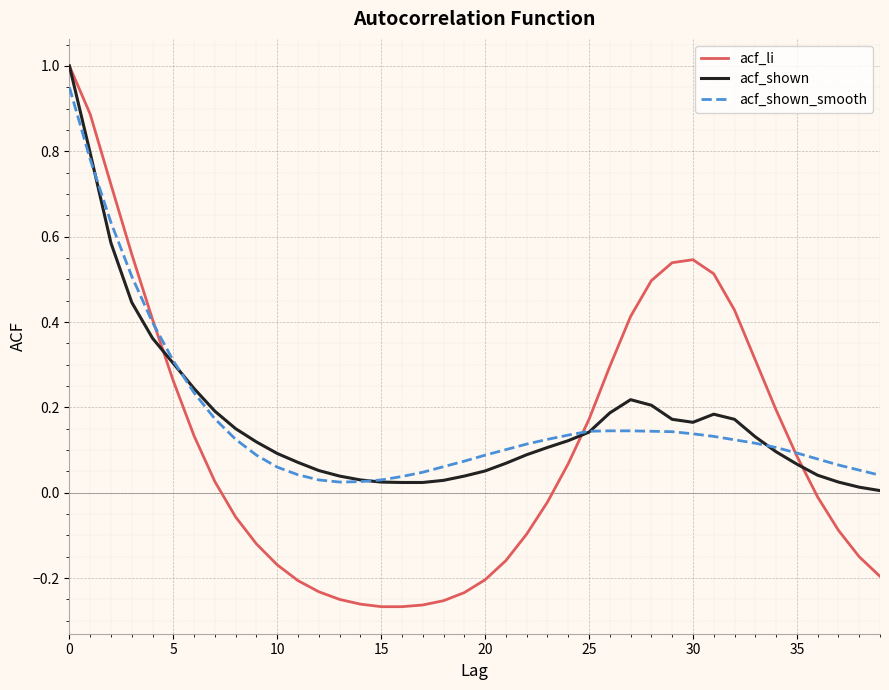

What is the maximum value shown in the chart?

1.0